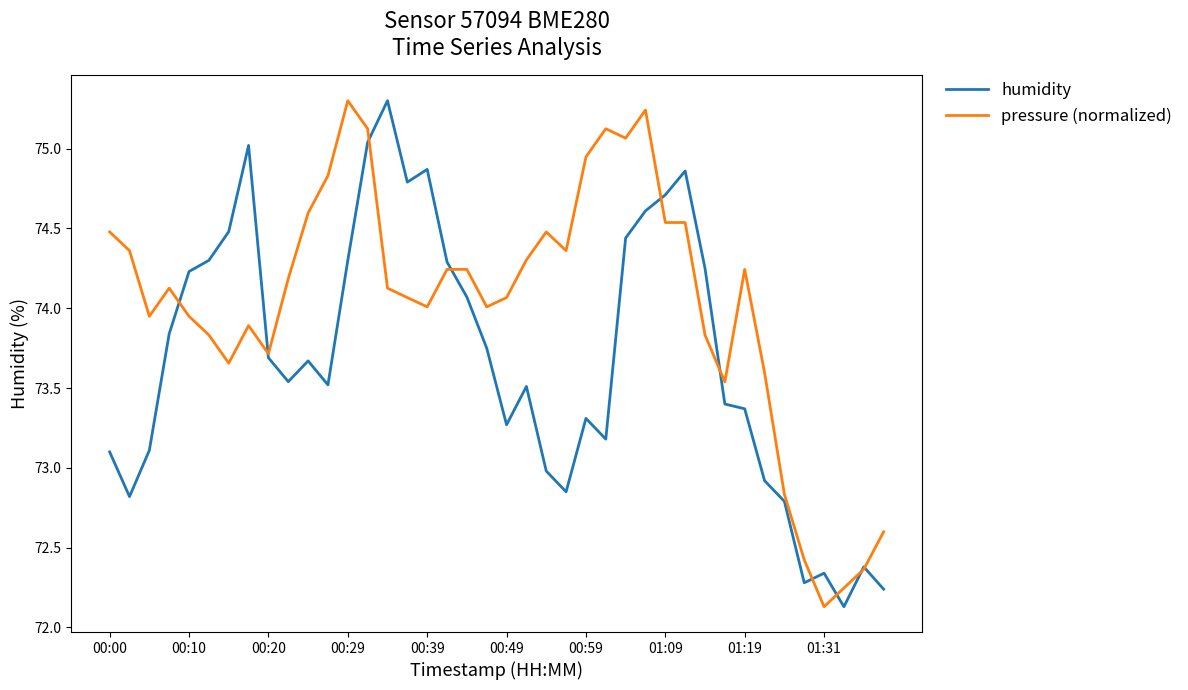

What is the maximum value for pressure (normalized)?

75.3